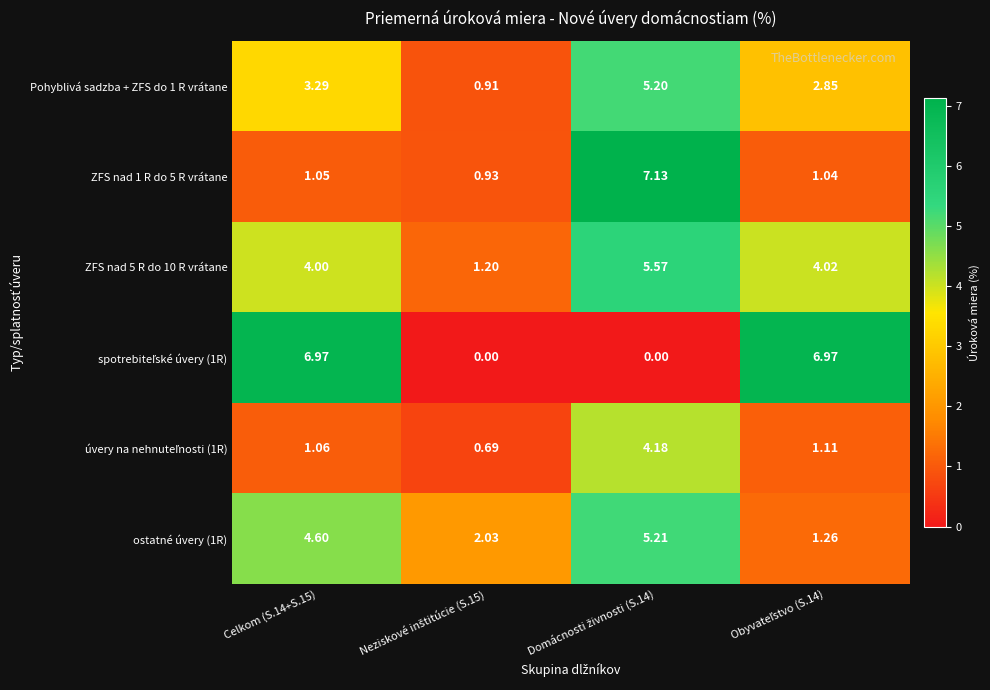

At how many categories does at least one series exceed 6?

3